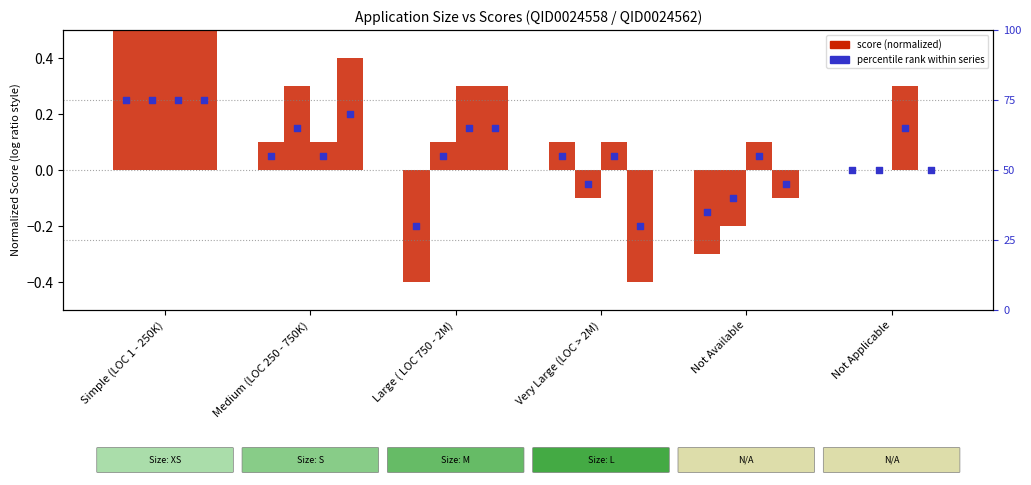

Is the value of QID0024561 (Score) at Not Applicable greater than the value of QID0024559 (Score) at Medium (LOC 250 - 750K)?

No